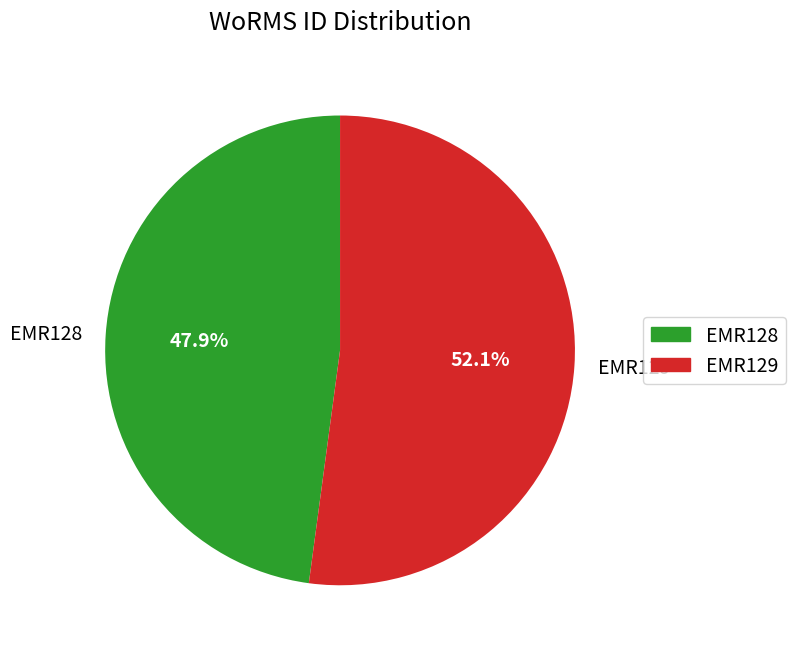

Is it true that EMR128 is 55% of the pie?

False